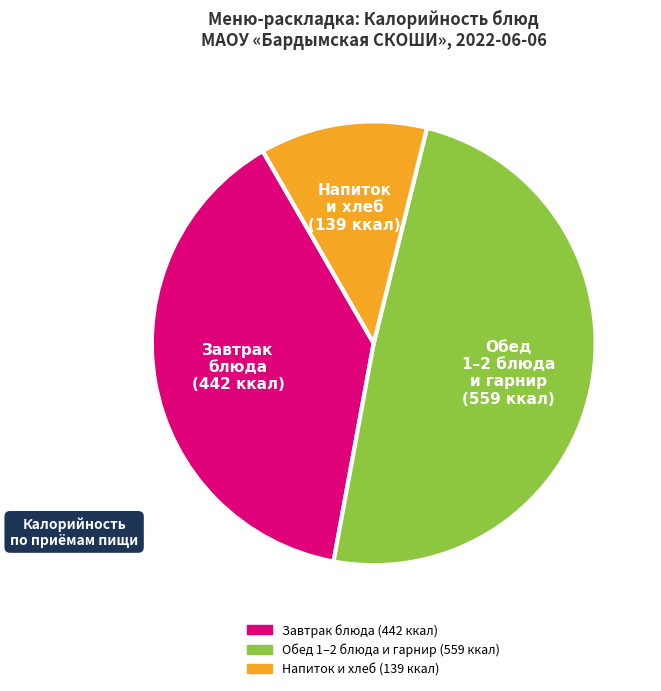

Does any single category account for the majority?

No